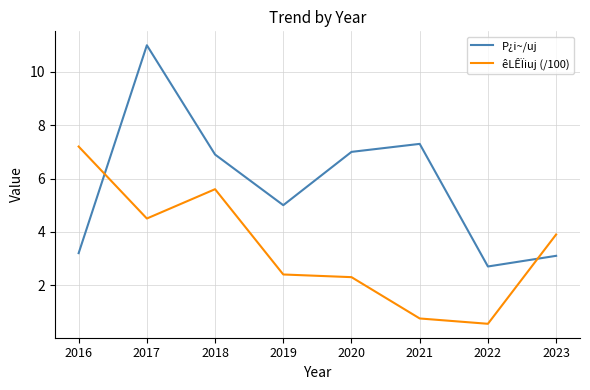

Which series ends up on top after the final intersection of P¿i~/uj and êLÊÏiuj (/100)?

êLÊÏiuj (/100)